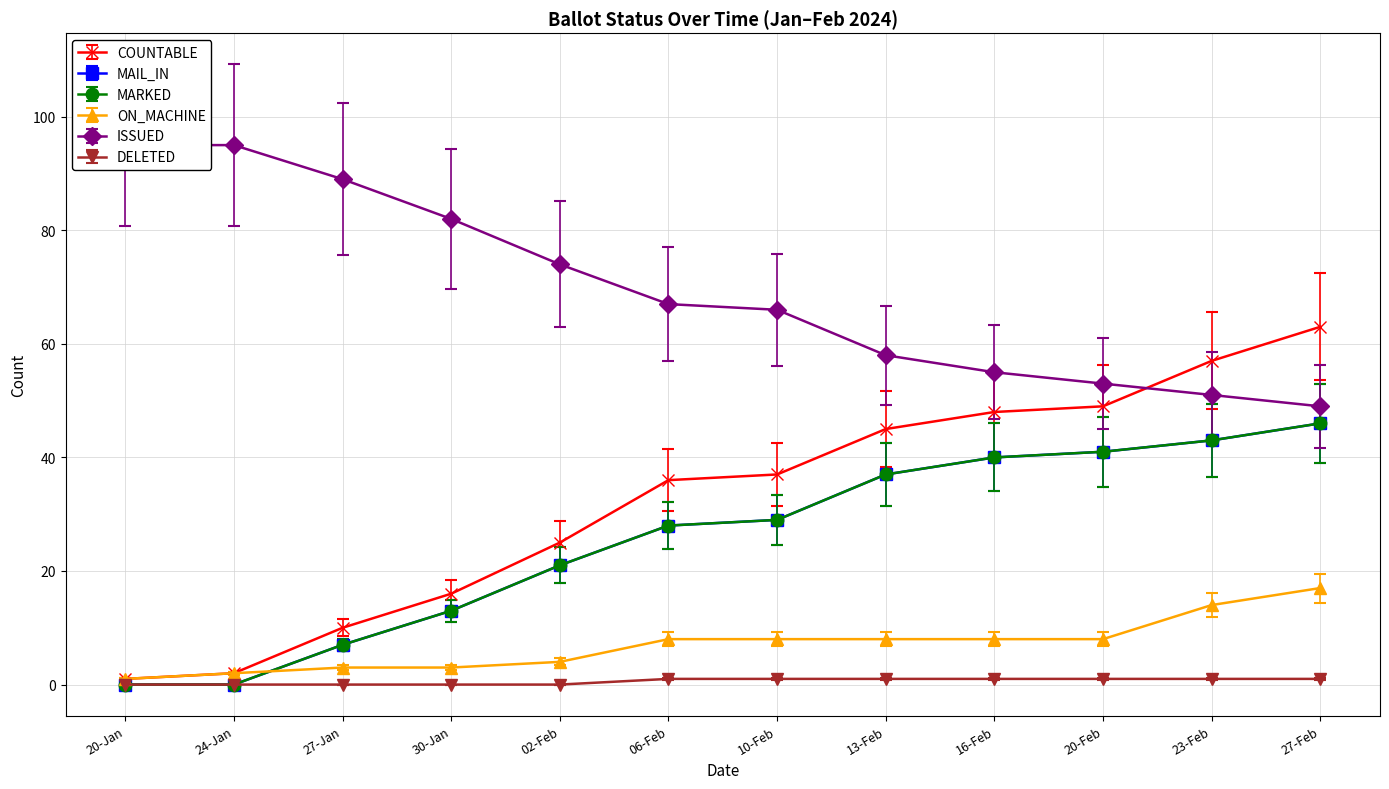

What is the label of the 7th point from the left?

10-Feb